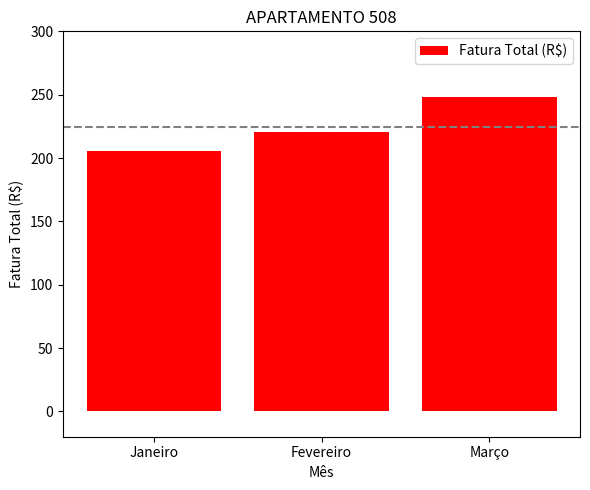

What is the difference between the values at Fevereiro and Março?

27.3